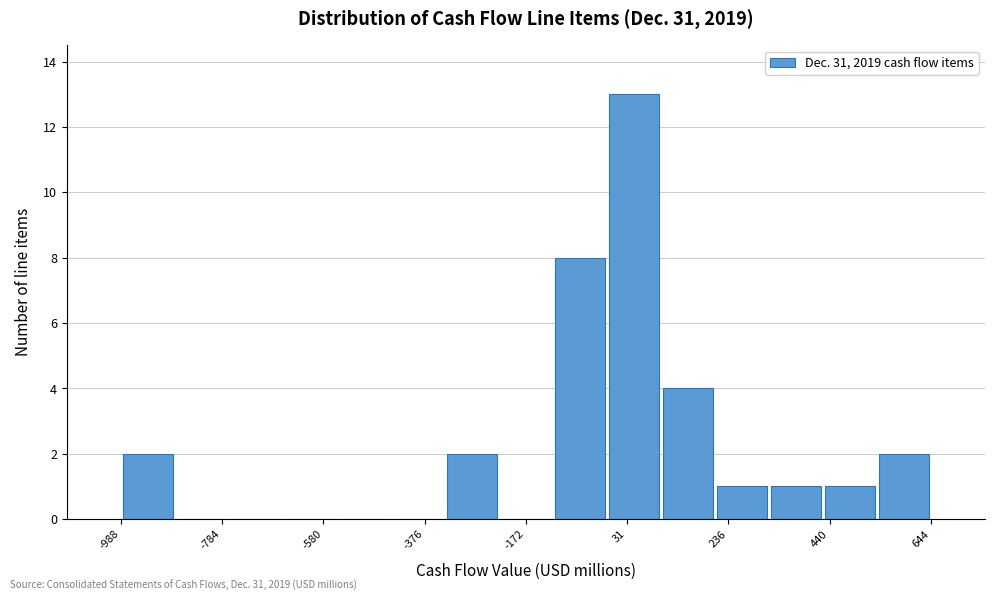

Read against the x-axis, roughly where is the centre of the tallest bar?

50